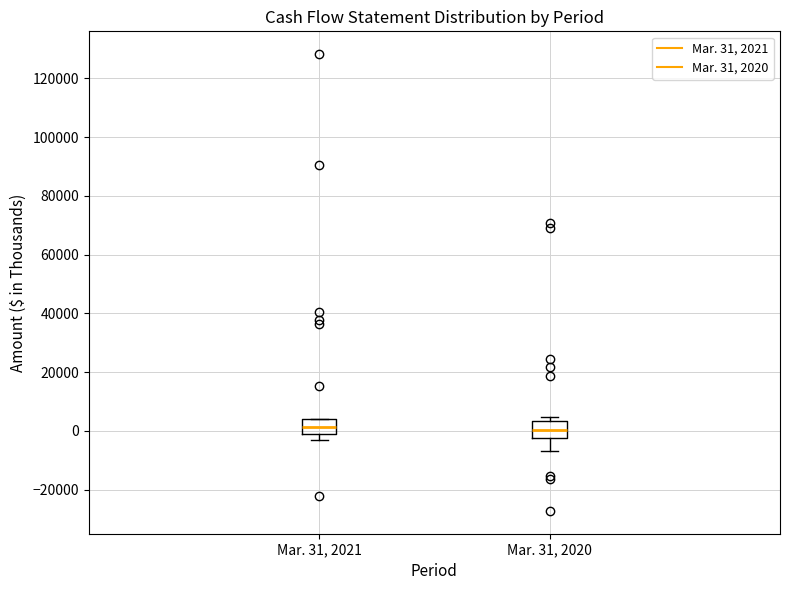

Where does the lower whisker of the box for Mar. 31, 2020 end on the y-axis? The values are not printed on the chart, so give them approximately, as read against the axis.

-6000